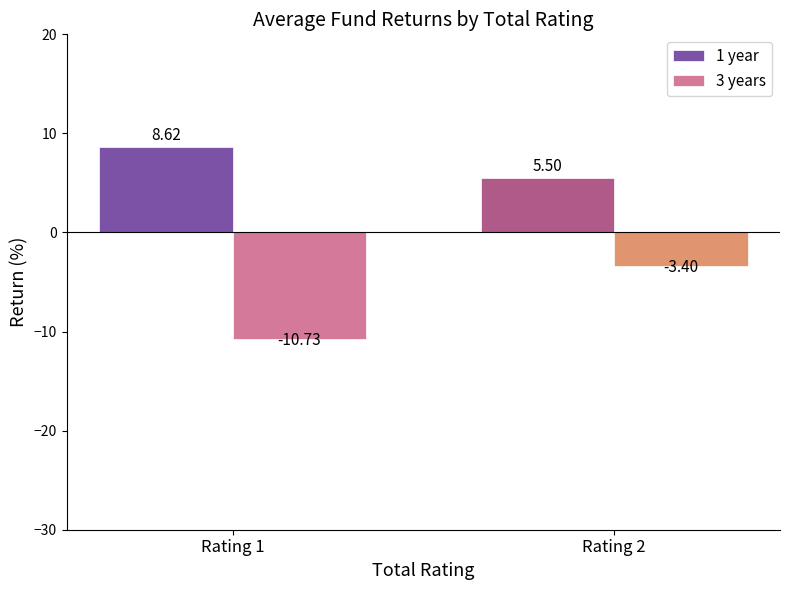

Reading left to right, extract all data points from this chart.

1 year: Rating 1=8.6	Rating 2=5.5
3 years: Rating 1=-10.7	Rating 2=-3.4